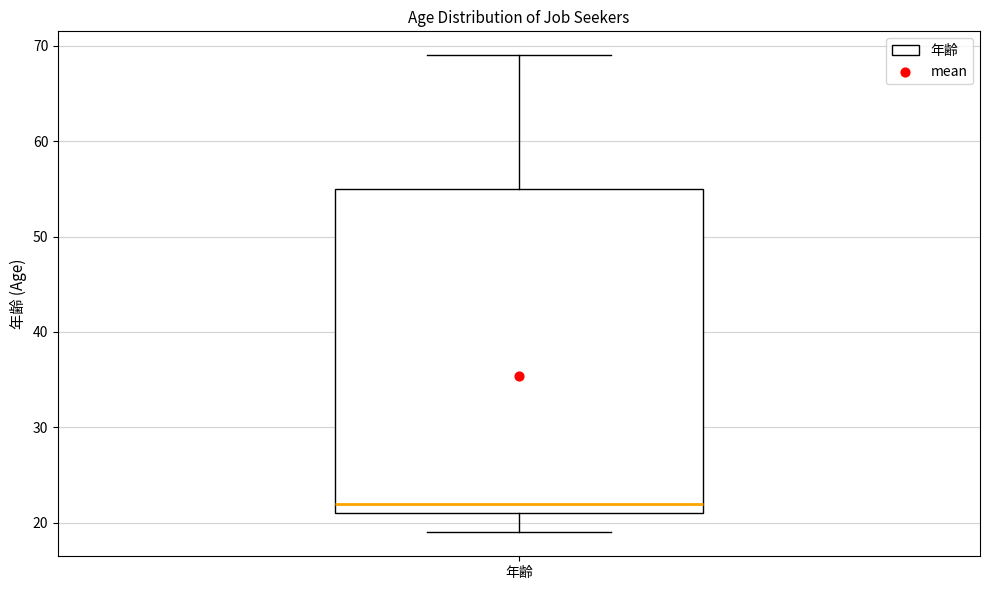

Where is the lower edge of the box for 年齢 on the y-axis? The values are not printed on the chart, so give them approximately, as read against the axis.

21